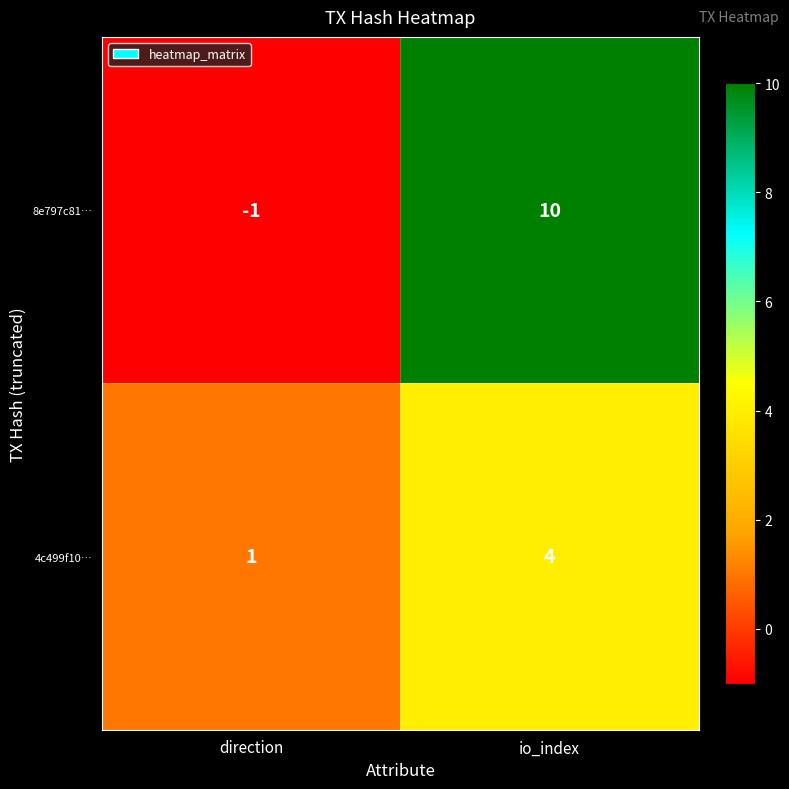

Which category has the lowest value across all series?

direction